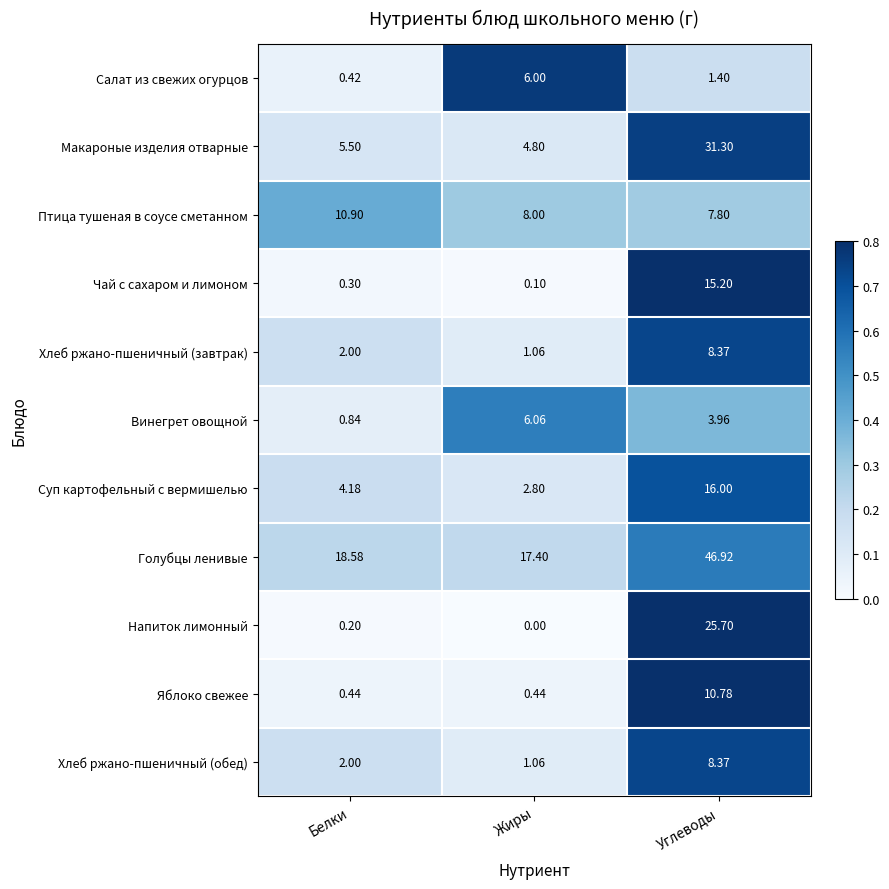

List the labels in order of Хлеб ржано-пшеничный (обед) value, smallest first.

Жиры, Белки, Углеводы